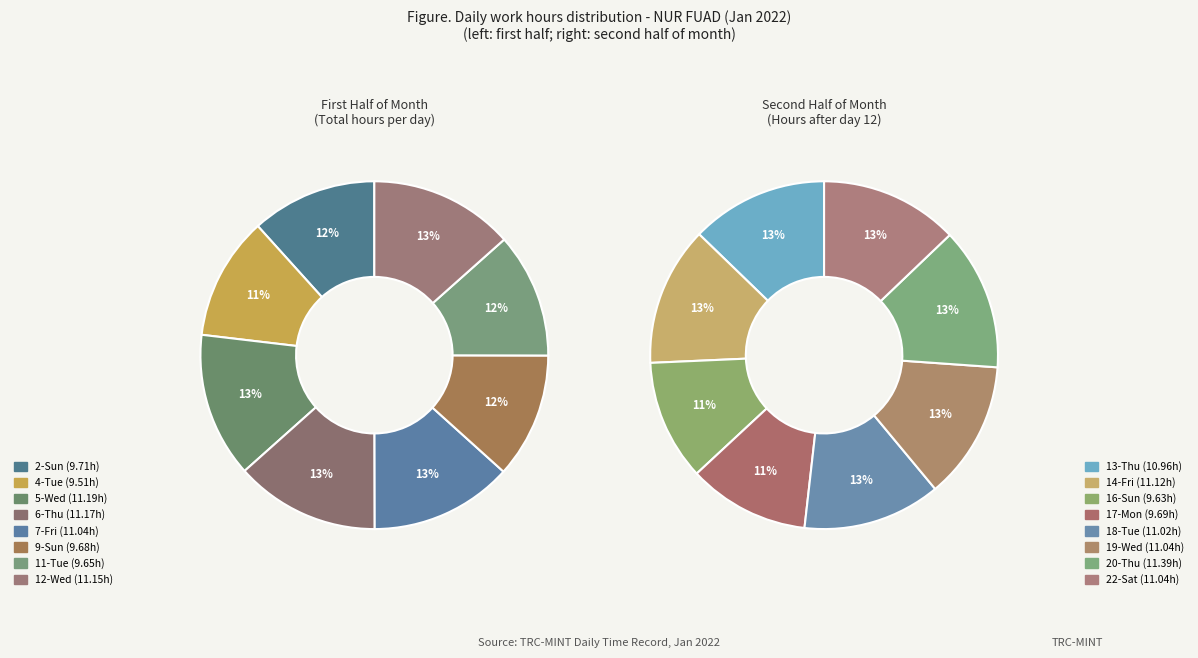

Between 2-Sun and 11-Tue, which is larger?

2-Sun